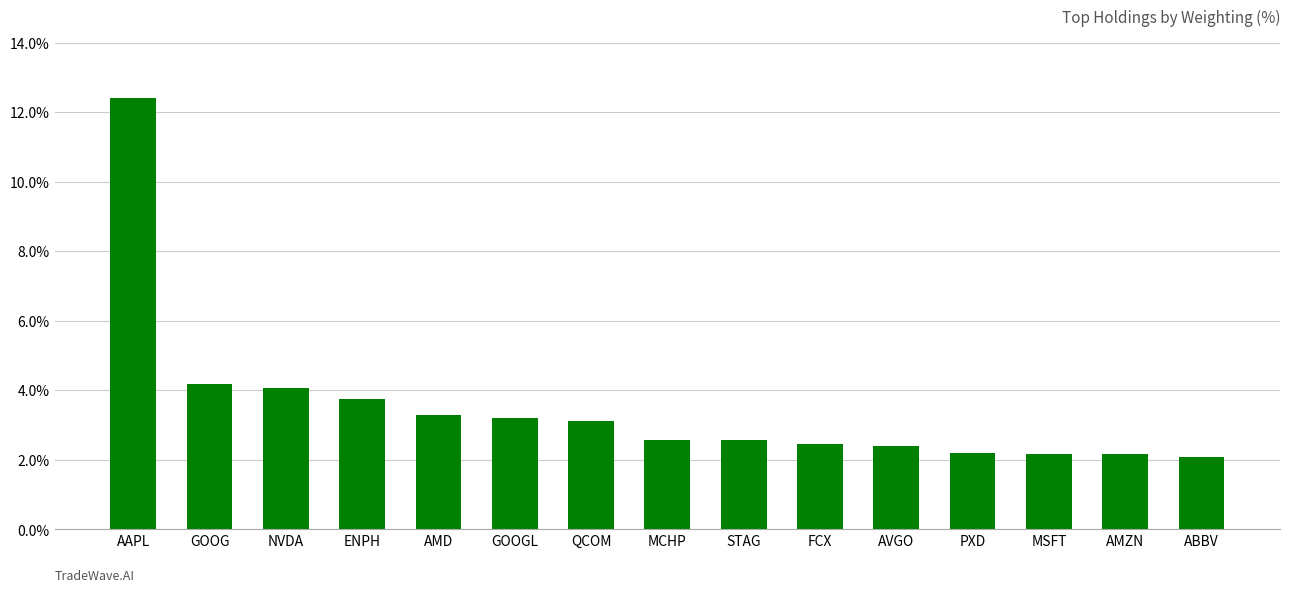

The value at AMZN is 3.3. True or false?

False